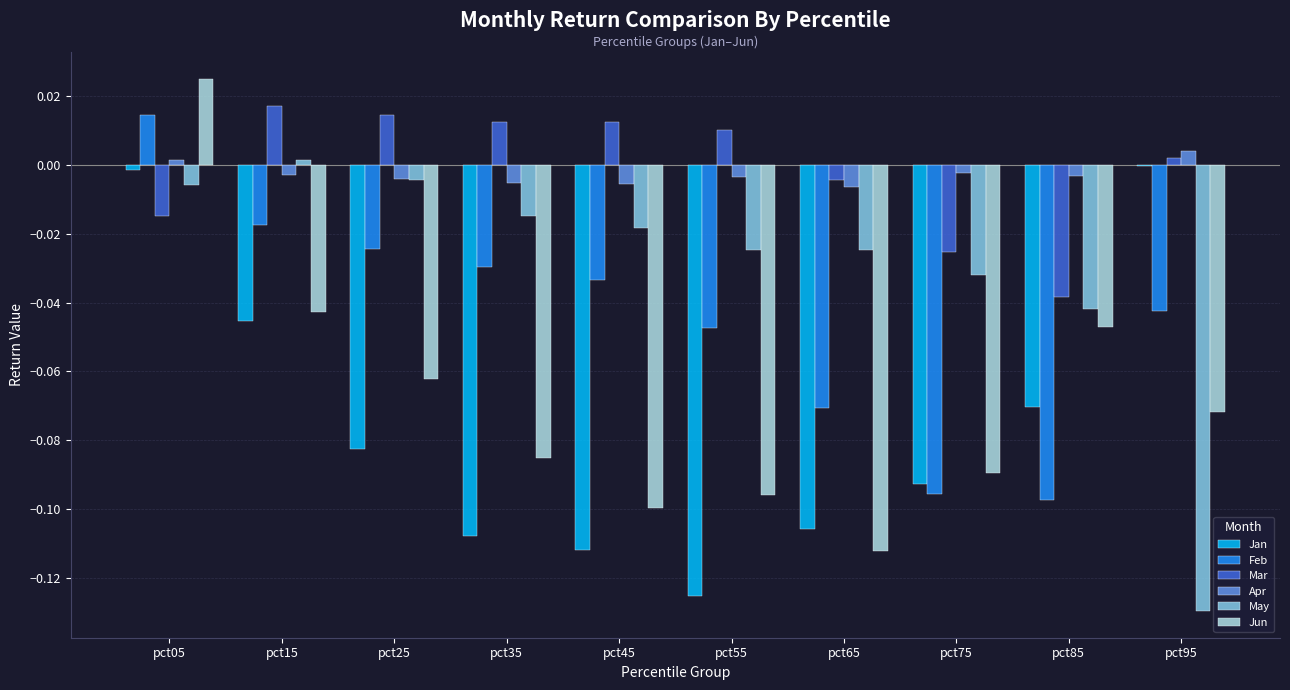

Which series changed the most between pct15 and pct35?

Jan